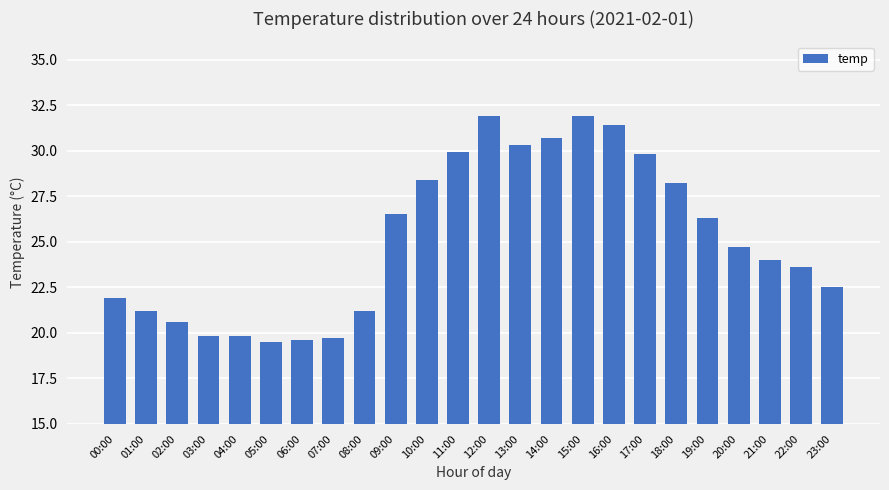

The value at 20:00 is 41.6. True or false?

False